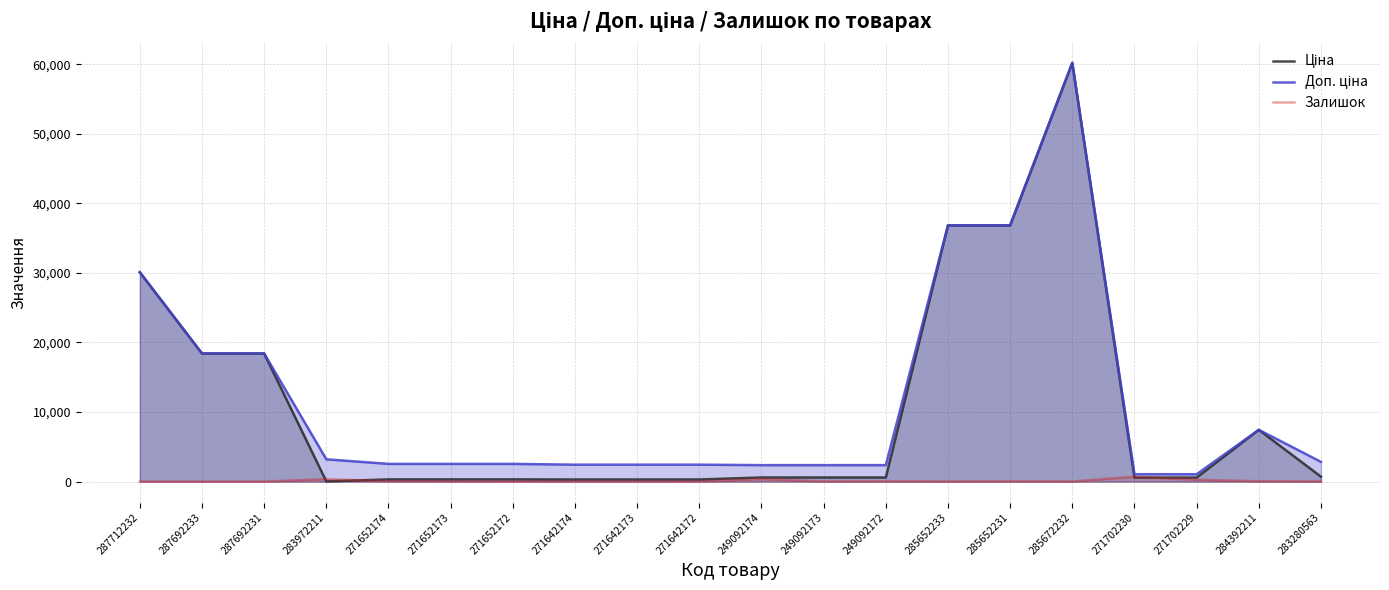

Is the value of Залишок at 285652231 greater than the value of Ціна at 271642172?

No